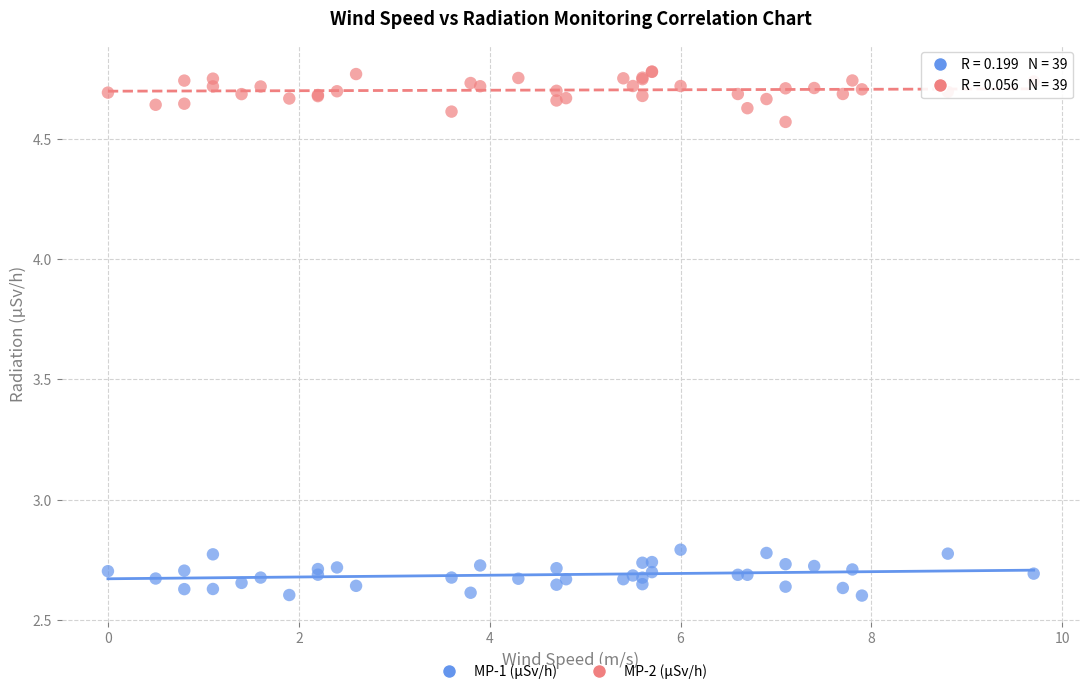

Which series contains the highest Y value?

MP-2 (μSv/h)